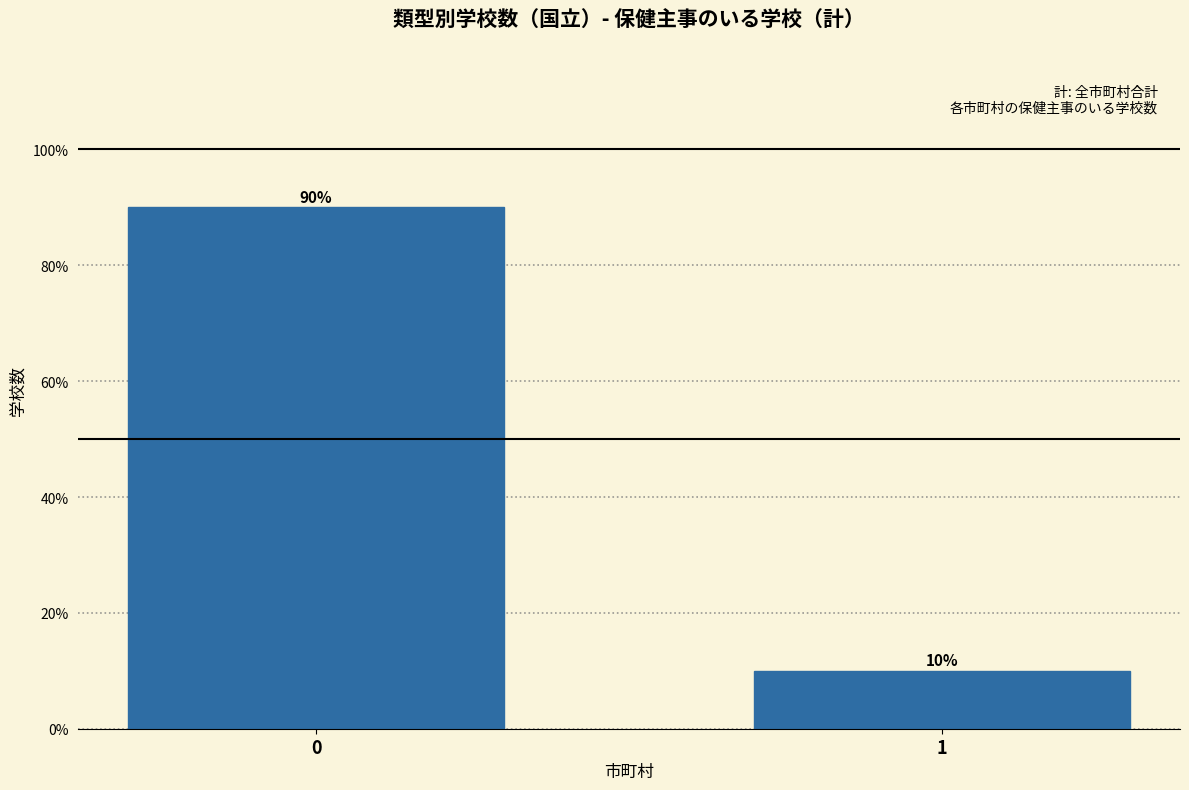

Reading right to left, extract all data points from this chart.

10	90